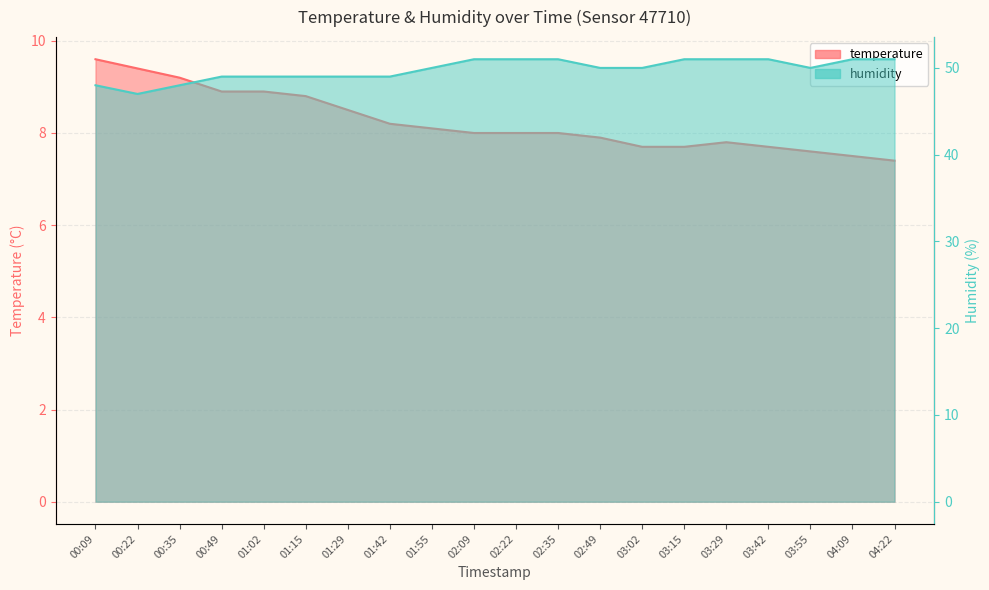

List the series in order of their peak value, lowest first.

temperature, humidity